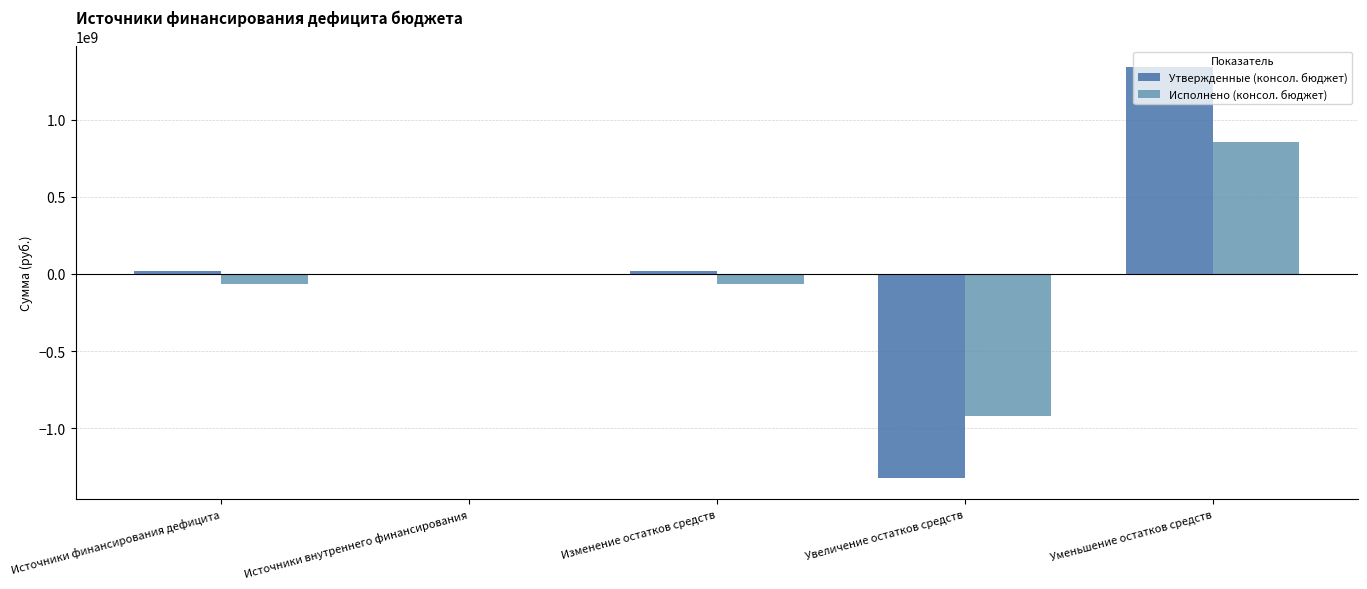

True or false: Утвержденные (консол. бюджет) has a value of -636252691.3 at Увеличение остатков средств.

False